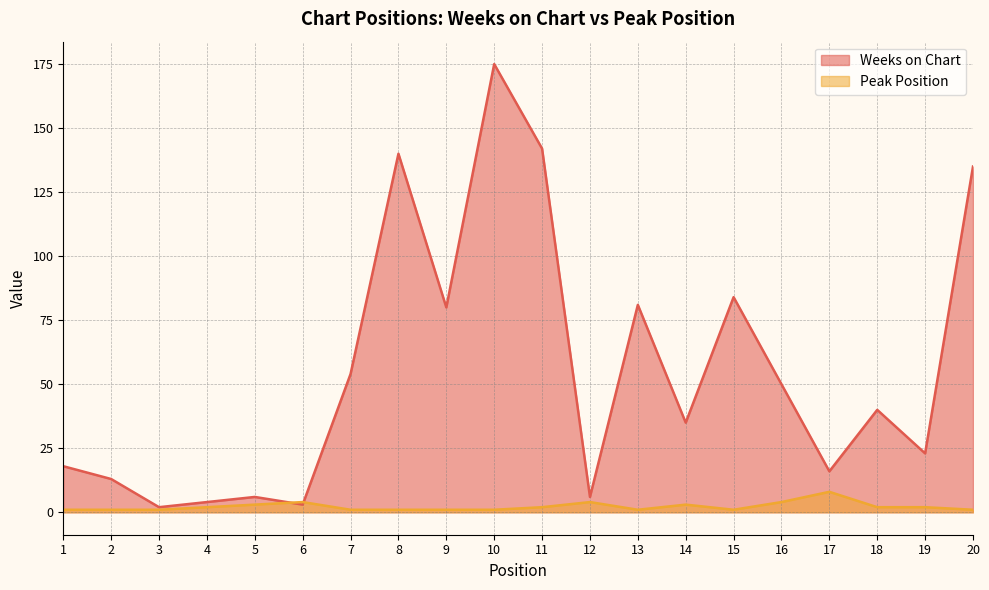

Rank the categories by Weeks on Chart value from highest to lowest.

10, 11, 8, 20, 15, 13, 9, 7, 16, 18, 14, 19, 1, 17, 2, 5, 12, 4, 6, 3